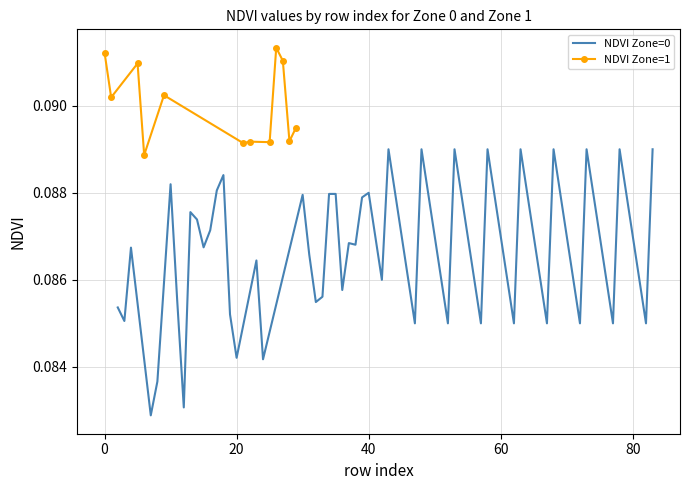

How many NDVI Zone=1 values are between 0 and 1?

12